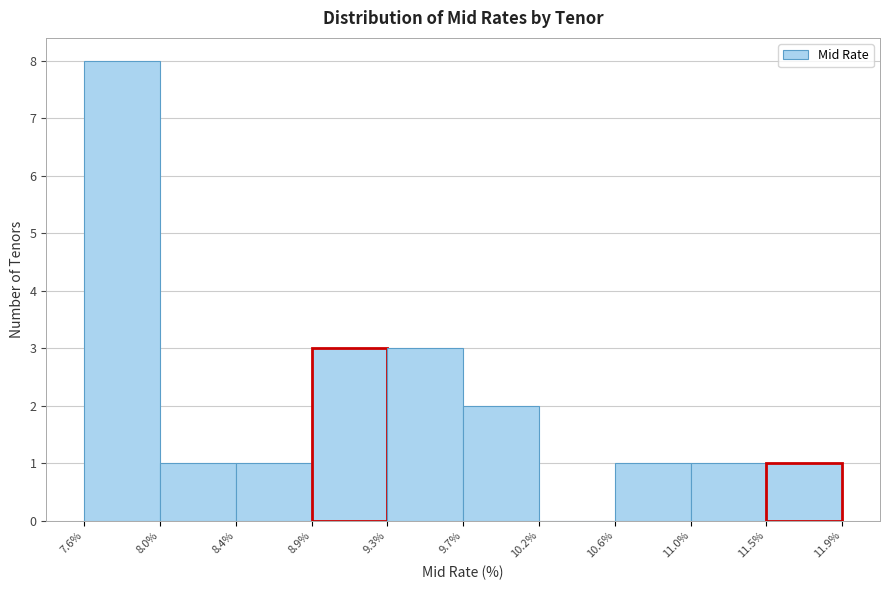

Reading left to right, list every bar in this chart as the range it spans on the x-axis followed by its height. The values are not printed on the chart, so give them approximately, as read against the axis.

7.6% to 8.0%: 8
8.0% to 8.4%: 1
8.4% to 8.9%: 1
8.9% to 9.3%: 3
9.3% to 9.7%: 3
9.7% to 10.2%: 2
10.2% to 10.6%: 0
10.6% to 11.0%: 1
11.0% to 11.5%: 1
11.5% to 11.9%: 1